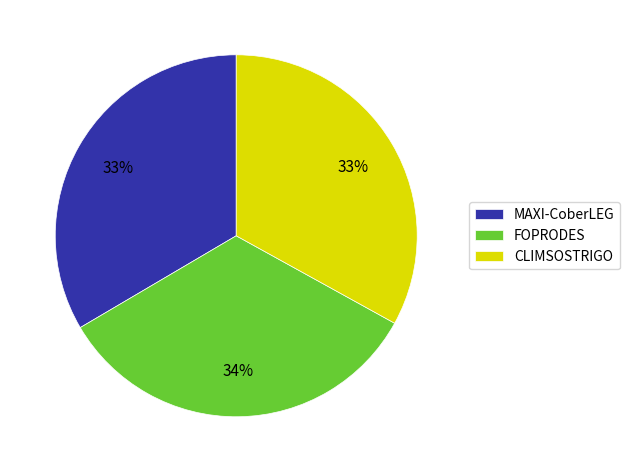

What percentage is the MAXI-CoberLEG slice, to the nearest percent?

33%